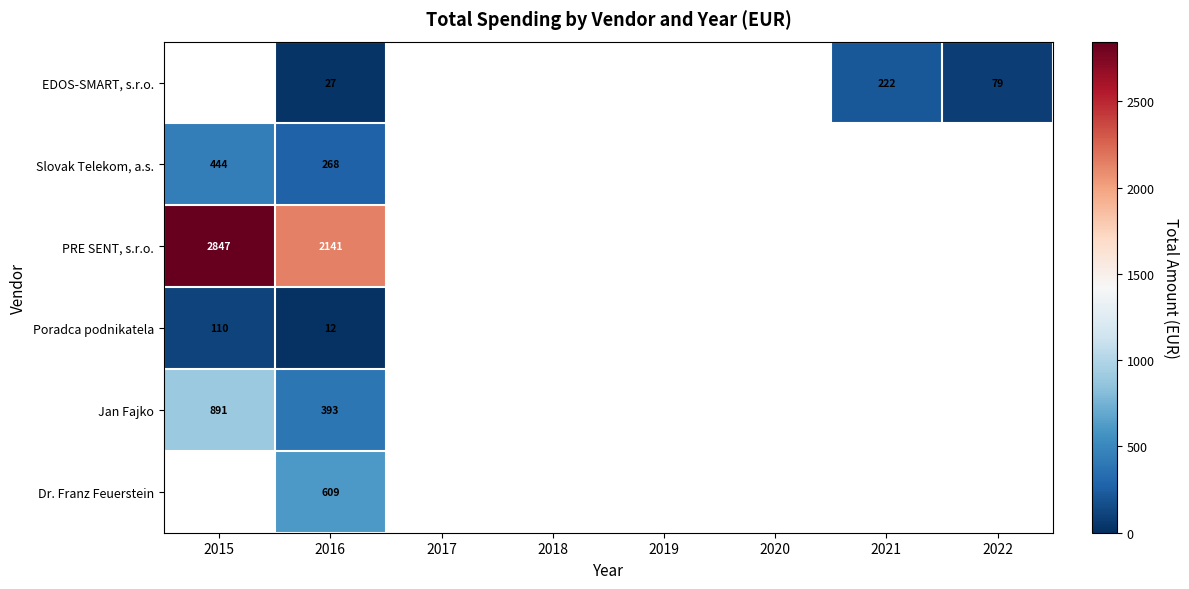

True or false: PRE SENT, s.r.o. has a value of 2141 at 2016.

True